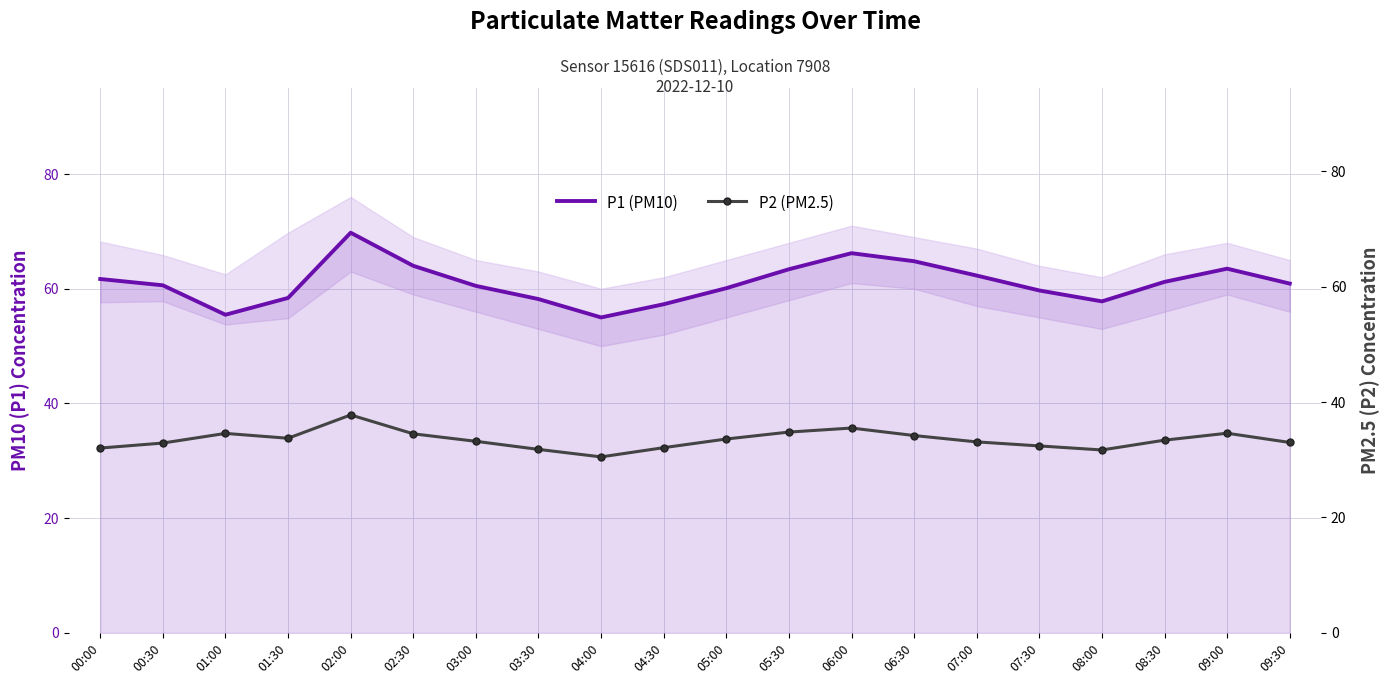

What is the difference between the P1 (PM10) values at 03:30 and 05:00?

1.9